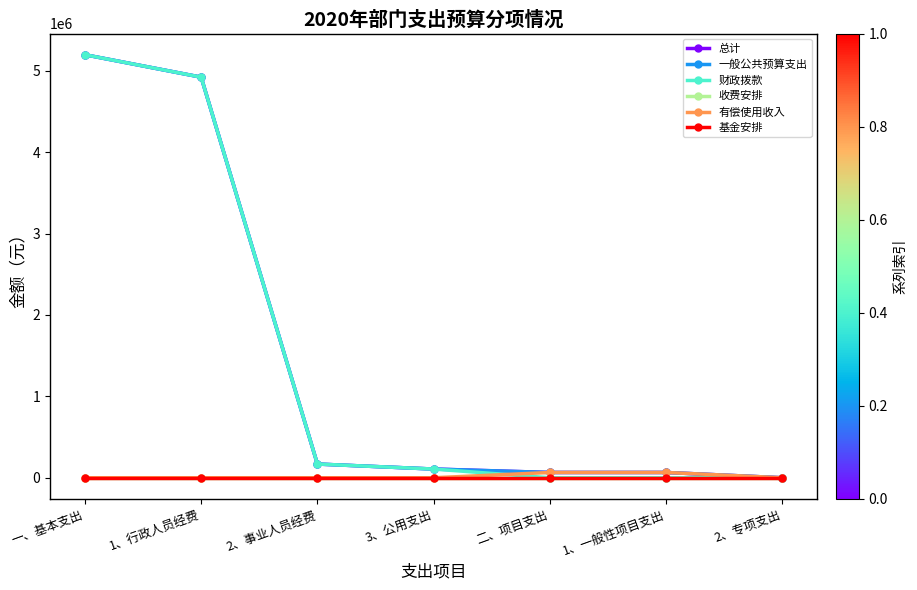

Which series has the largest total across all categories?

总计